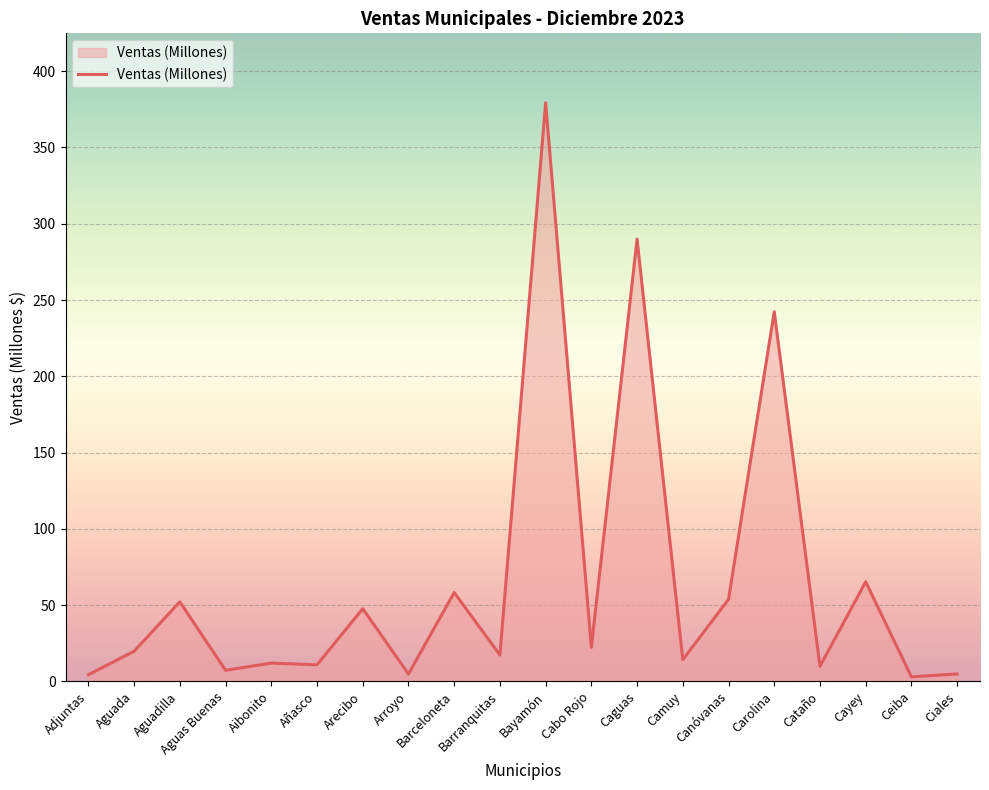

What position from the right is Aguada?

19